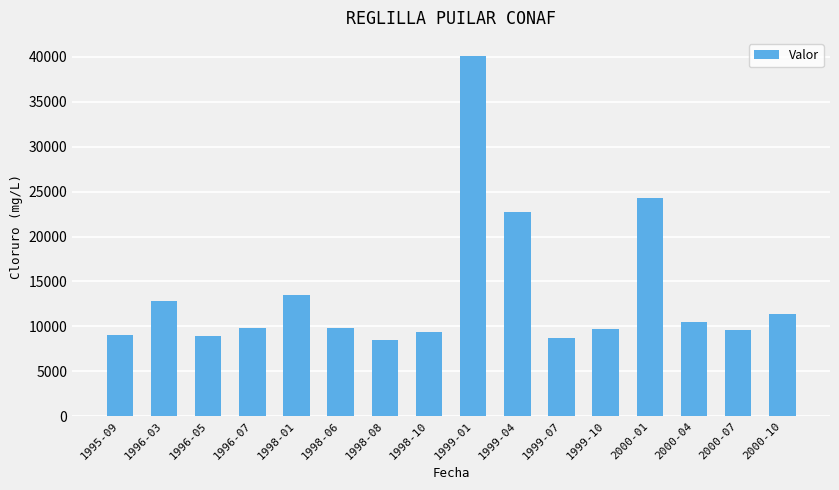

How many bars are there in total?

16